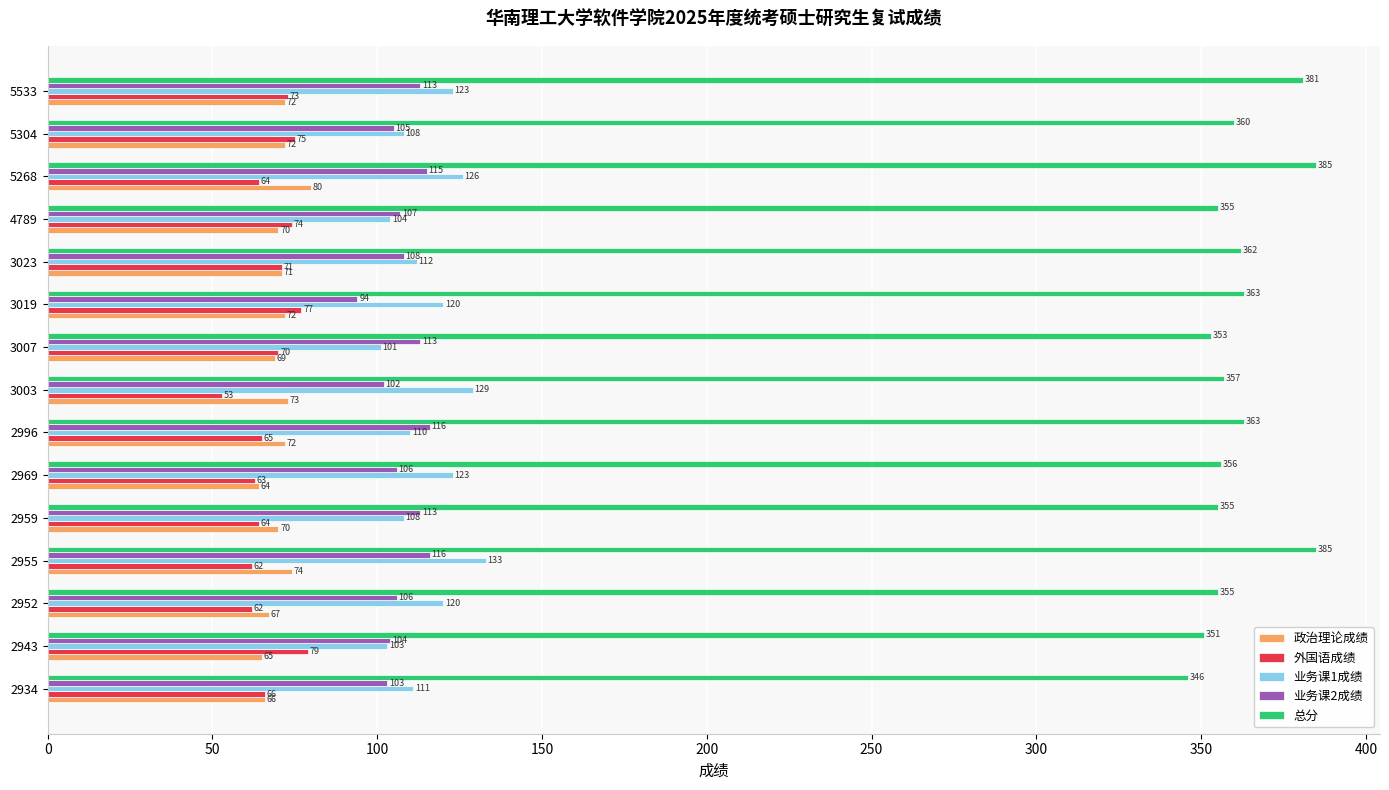

Which series has the widest spread of values?

总分